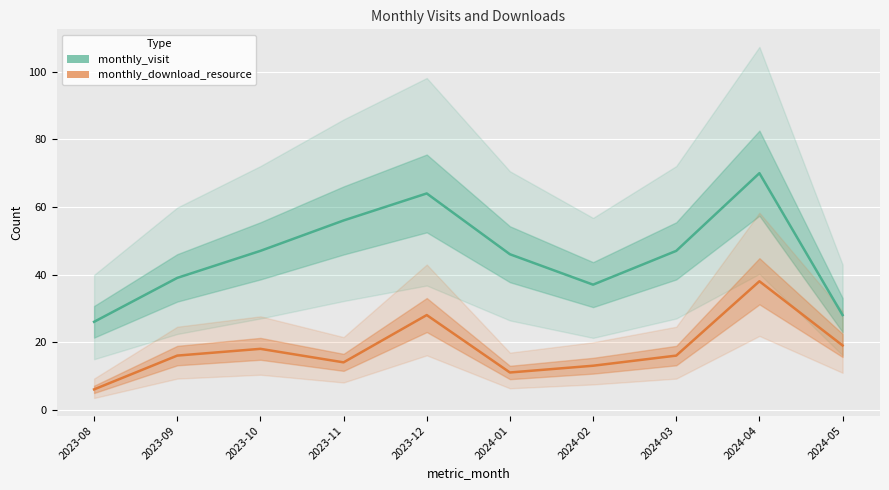

At which category is the sum across all series the highest?

2024-04